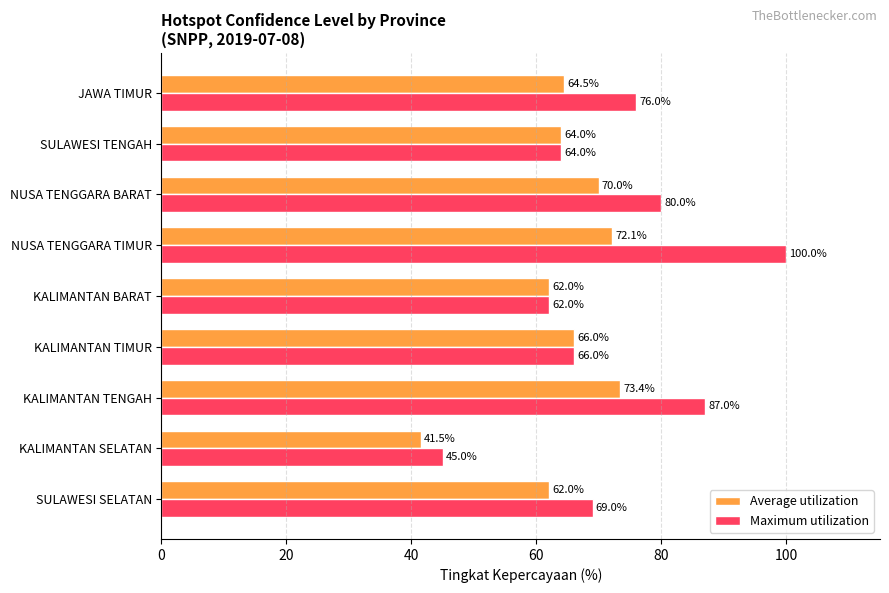

Which series has the widest spread of values?

Maximum utilization